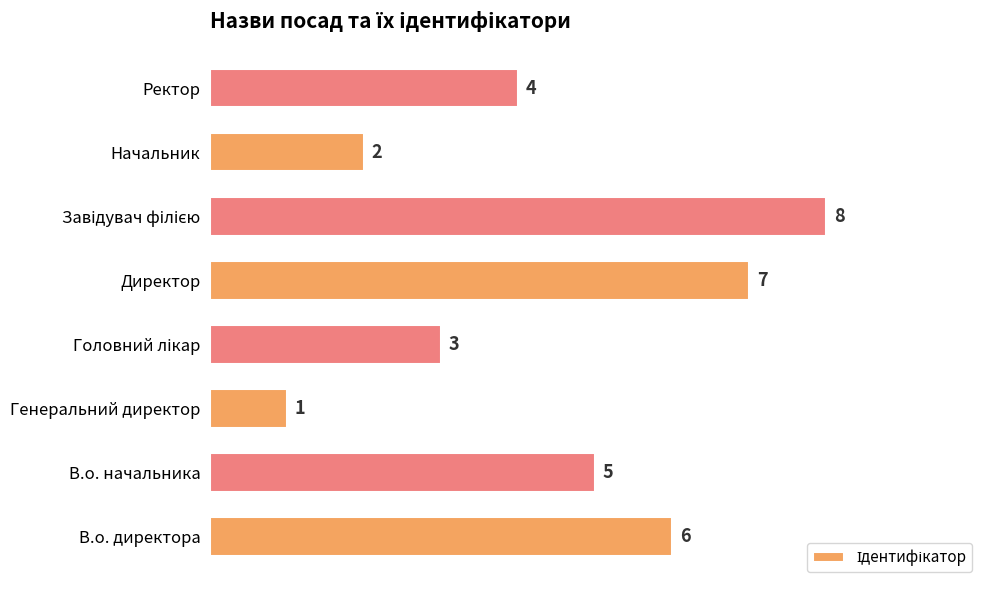

What is the maximum value shown in the chart?

8